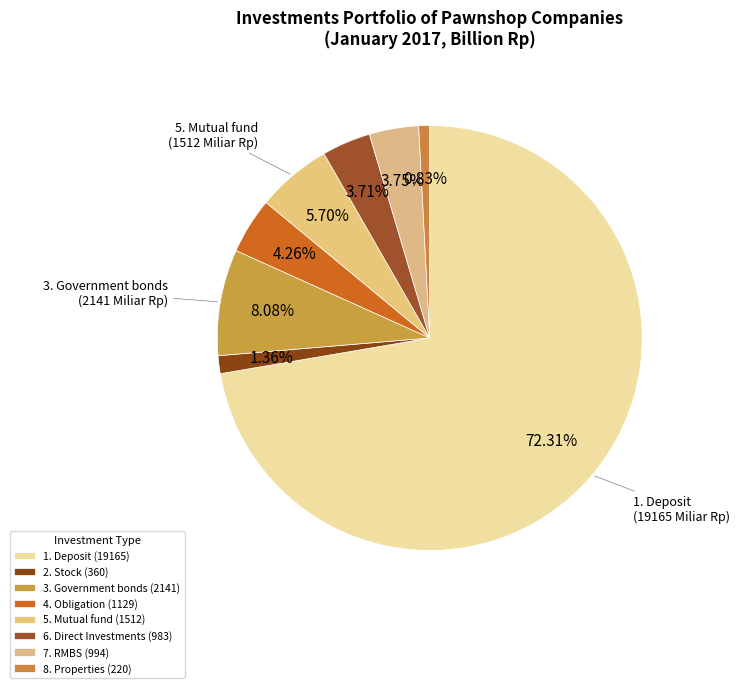

Combined, do 6. Direct Investments and 2. Stock account for over 50%?

No